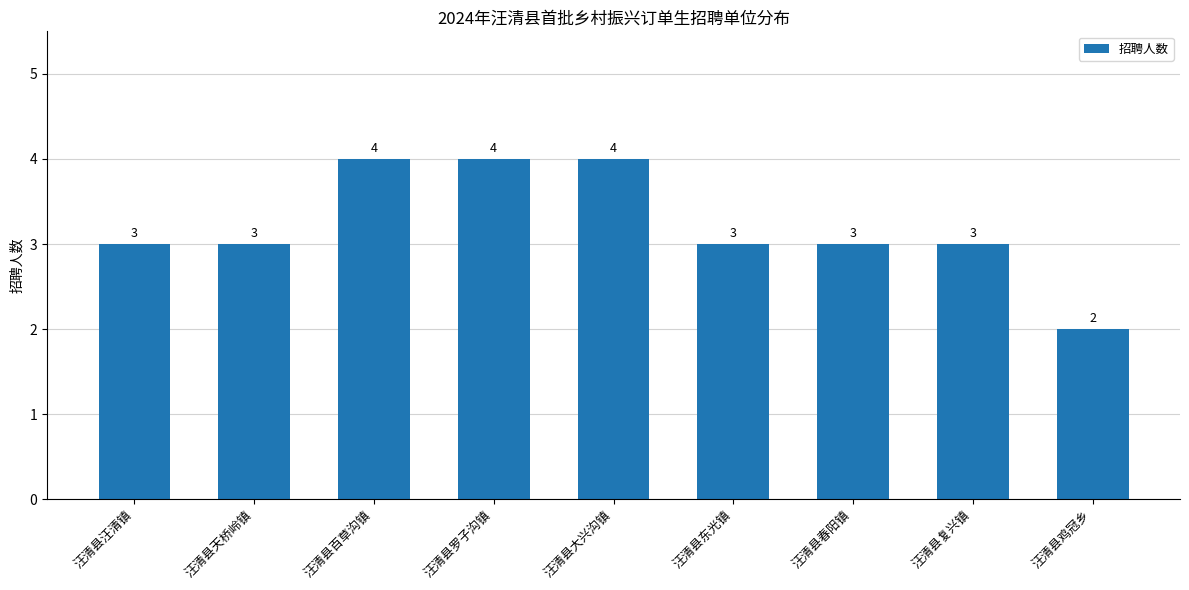

Count the number of data series in this chart.

1